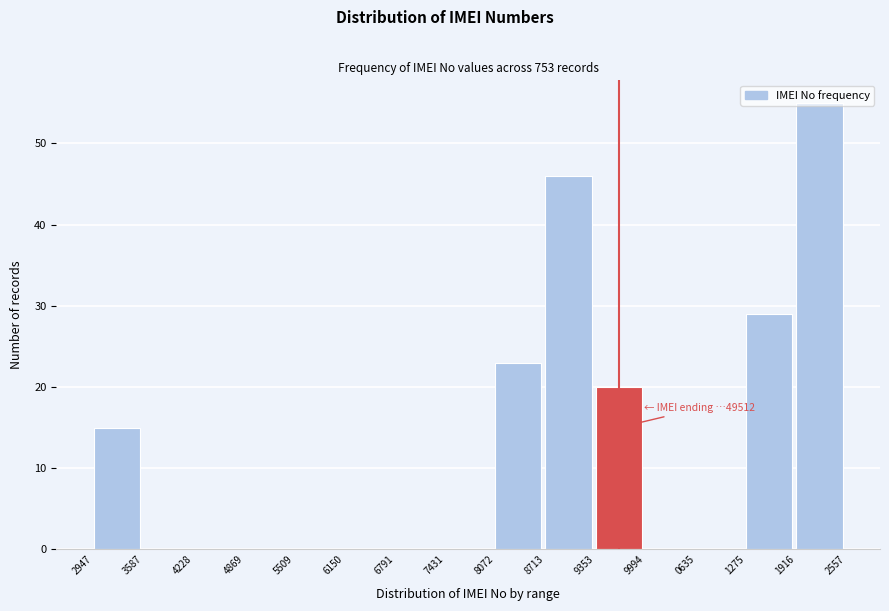

What is the sum of all values?

188